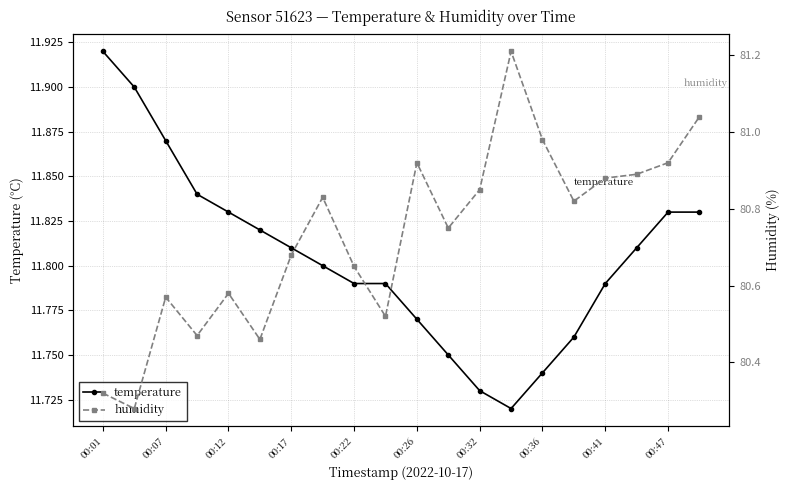

Which category has the highest value across all series?

13